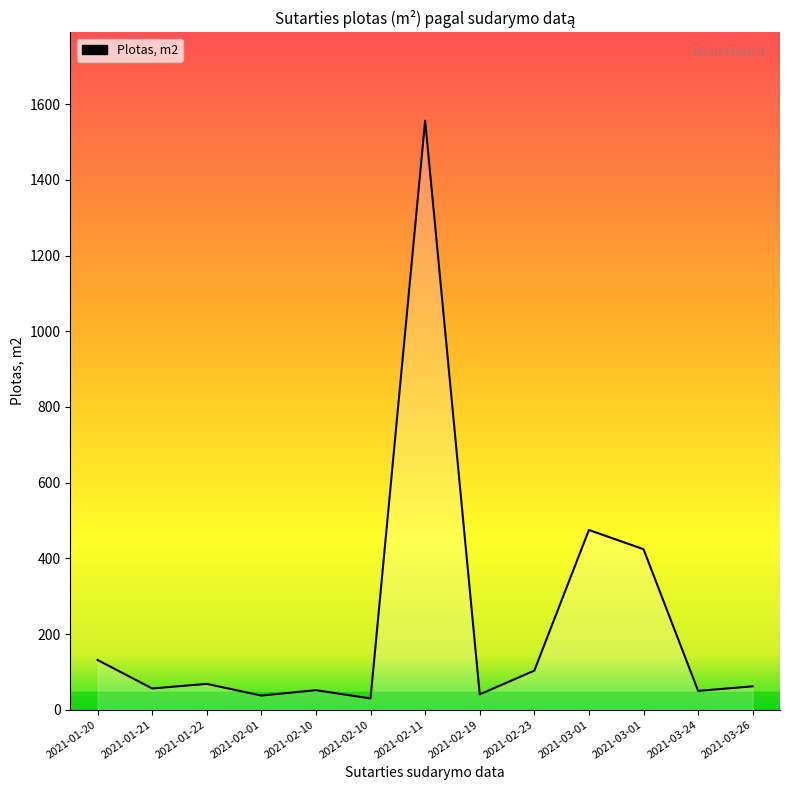

The value at 2021-01-21 is 98.0. True or false?

False